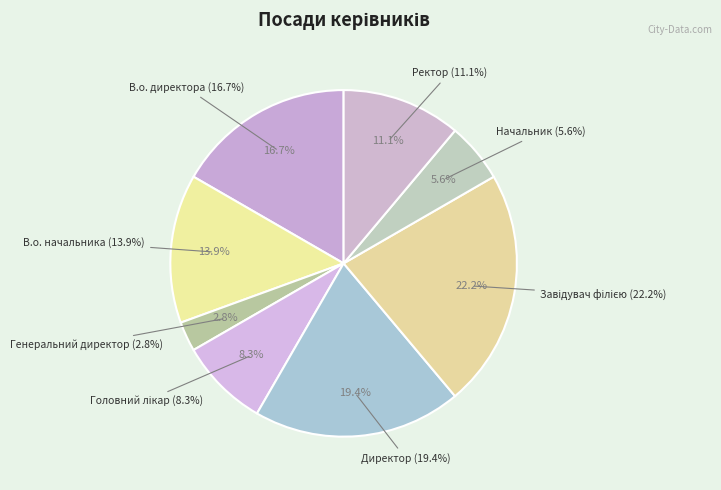

Count the number of slices in the pie.

8